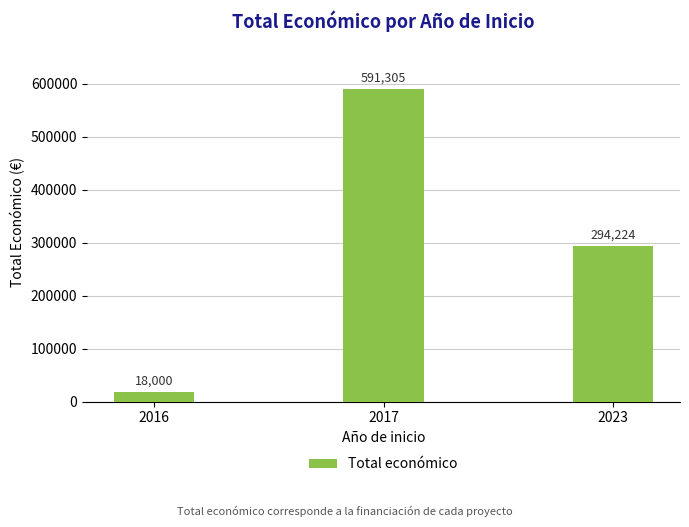

How many values are below 294224?

1